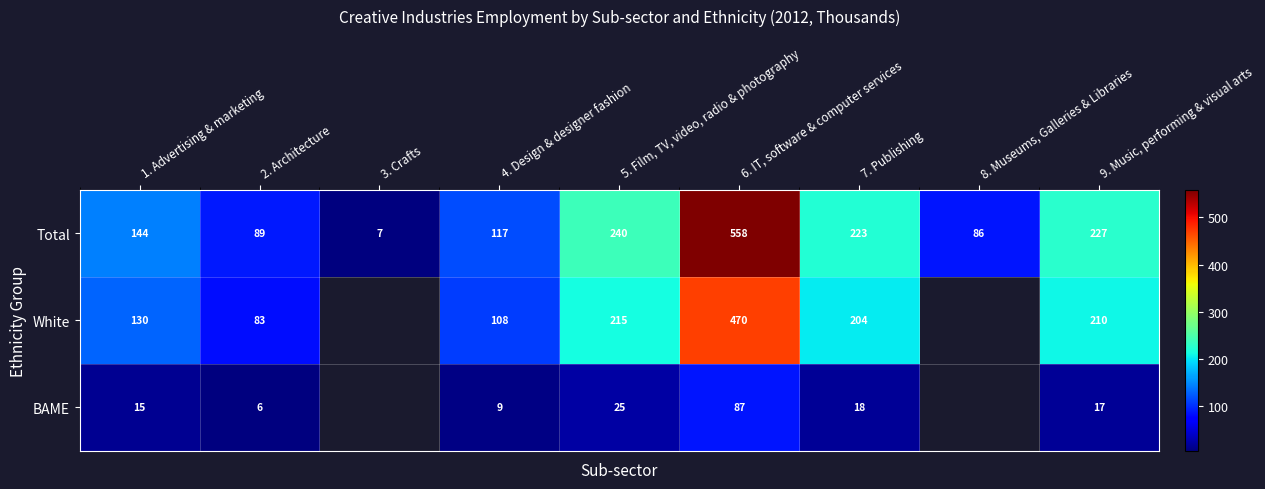

What is the sum of all Total values?

1691